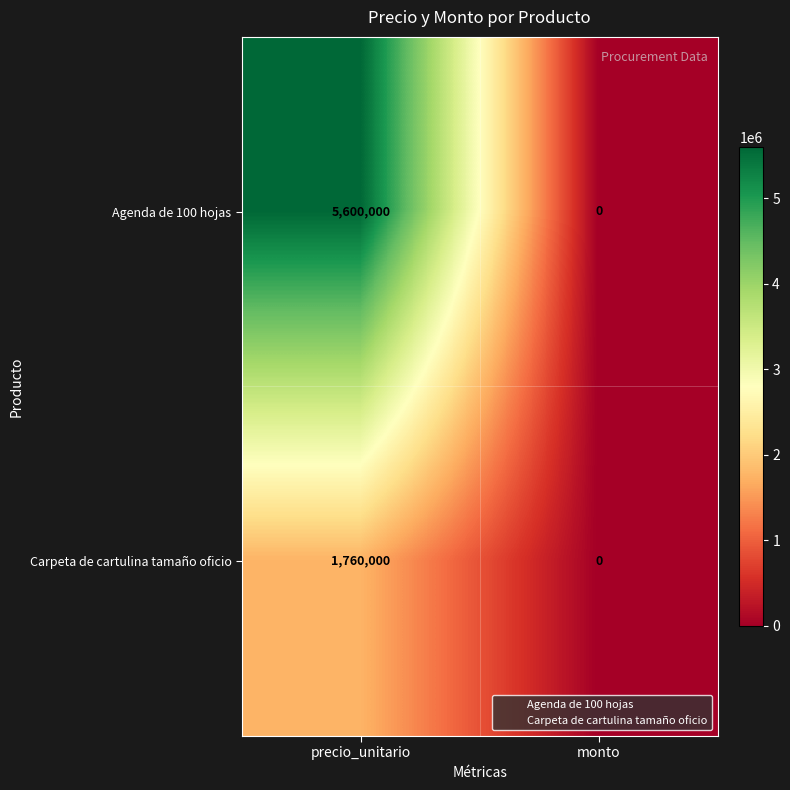

What is the total value across all series at precio_unitario?

7360000